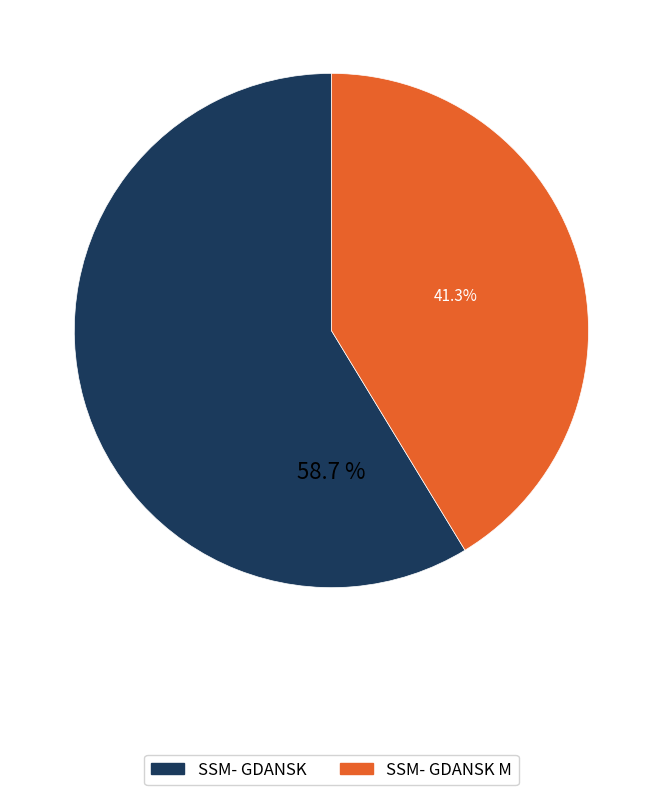

Does any single category account for the majority?

Yes